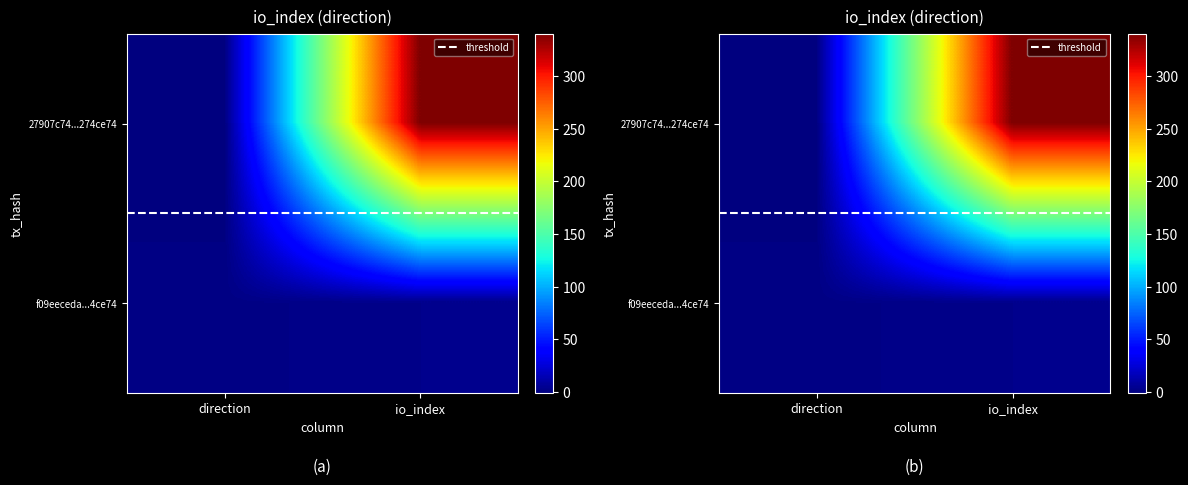

The value of 27907c74...274ce74 at io_index is 145.8. True or false?

False